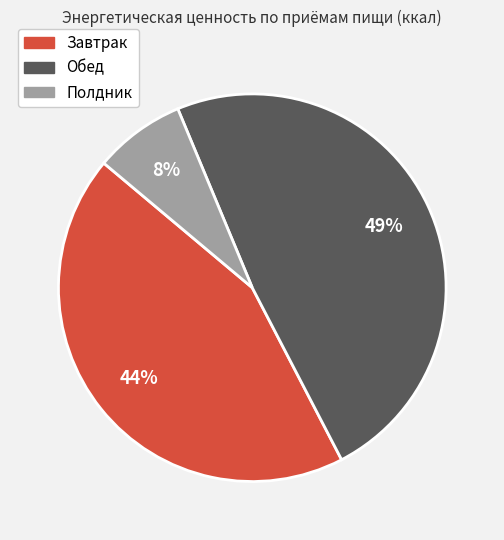

Do Обед and Полдник together represent more than half of the pie?

Yes